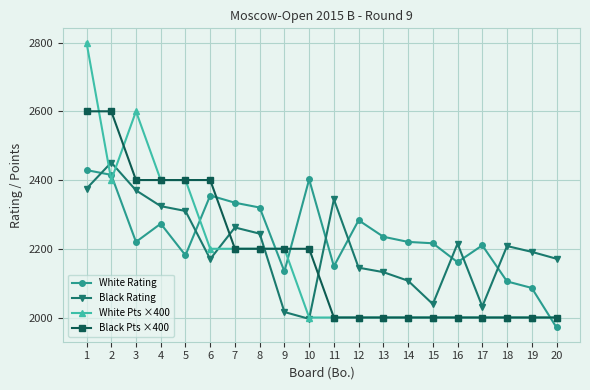

Is the value of White Pts ×400 at 8 greater than the value of Black Rating at 13?

Yes